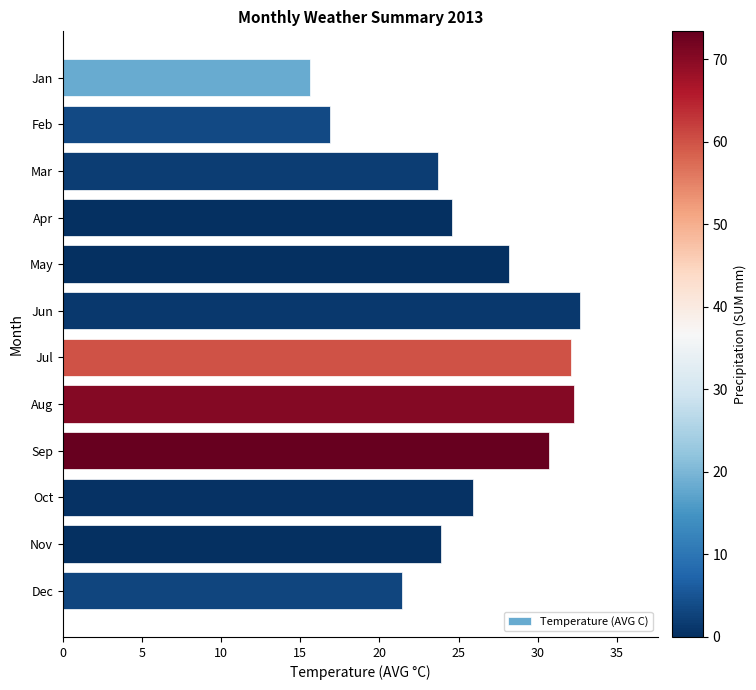

Reading bottom to top, transcribe all the data shown in this chart.

Dec=21.4	Nov=23.9	Oct=25.9	Sep=30.7	Aug=32.3	Jul=32.1	Jun=32.7	May=28.2	Apr=24.6	Mar=23.7	Feb=16.9	Jan=15.6